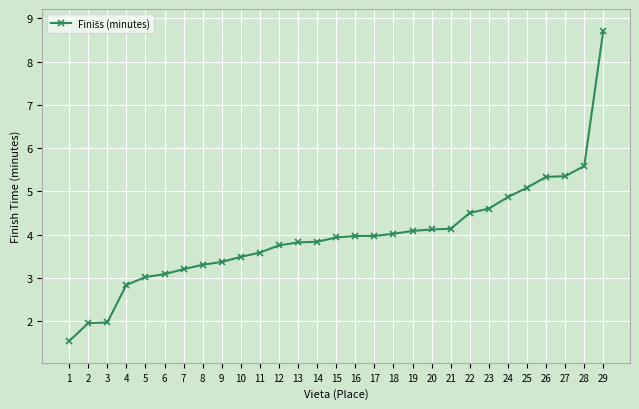

How many data points does each series have?

29